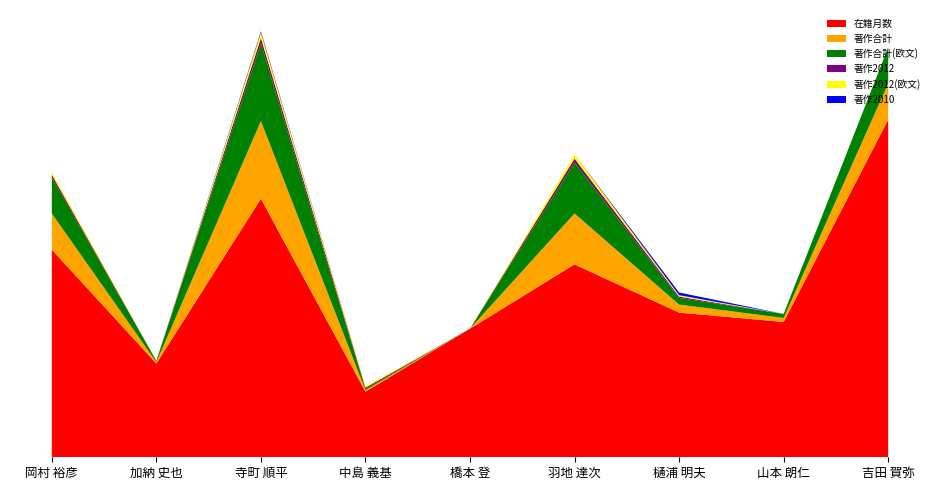

Reading left to right, extract all data points from this chart.

在籍月数: 岡村 裕彦=155	加納 史也=70	寺町 順平=193	中島 義基=49	橋本 登=96	羽地 達次=144	樋浦 明夫=108	山本 朗仁=101	吉田 賀弥=252
著作合計: 岡村 裕彦=27	加納 史也=1	寺町 順平=58	中島 義基=1	橋本 登=0	羽地 達次=38	樋浦 明夫=6	山本 朗仁=3	吉田 賀弥=27
著作合計(欧文): 岡村 裕彦=27	加納 史也=1	寺町 順平=58	中島 義基=1	橋本 登=0	羽地 達次=38	樋浦 明夫=5	山本 朗仁=3	吉田 賀弥=27
著作2012: 岡村 裕彦=2	加納 史也=0	寺町 順平=4	中島 義基=1	橋本 登=0	羽地 達次=3	樋浦 明夫=1	山本 朗仁=0	吉田 賀弥=0
著作2012(欧文): 岡村 裕彦=2	加納 史也=0	寺町 順平=4	中島 義基=1	橋本 登=0	羽地 達次=3	樋浦 明夫=1	山本 朗仁=0	吉田 賀弥=0
著作2010: 岡村 裕彦=0	加納 史也=0	寺町 順平=1	中島 義基=0	橋本 登=0	羽地 達次=0	樋浦 明夫=2	山本 朗仁=0	吉田 賀弥=0